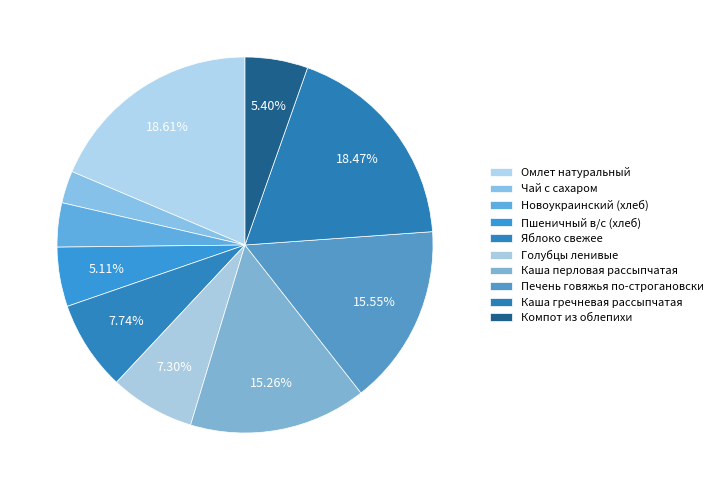

What is the change in value from Пшеничный в/с (хлеб) to Каша перловая рассыпчатая?

+139